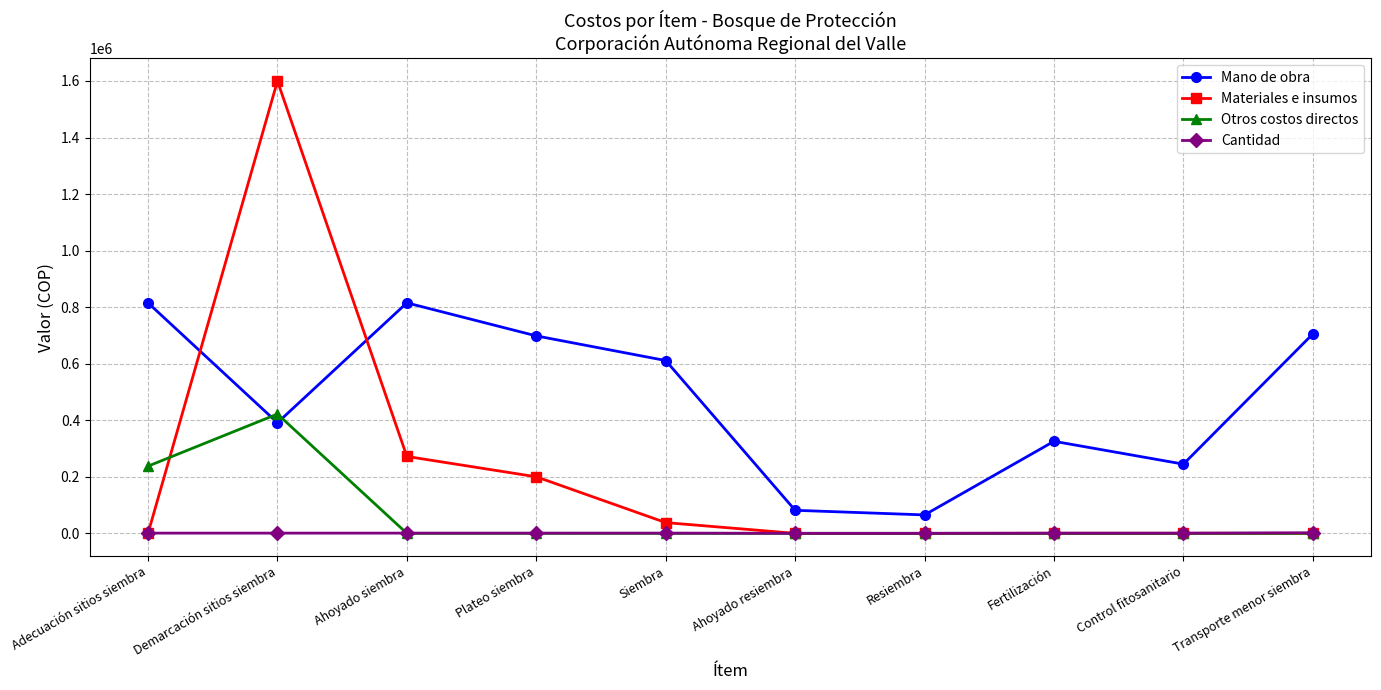

True or false: Otros costos directos has more than 0 points higher than both neighbors.

True